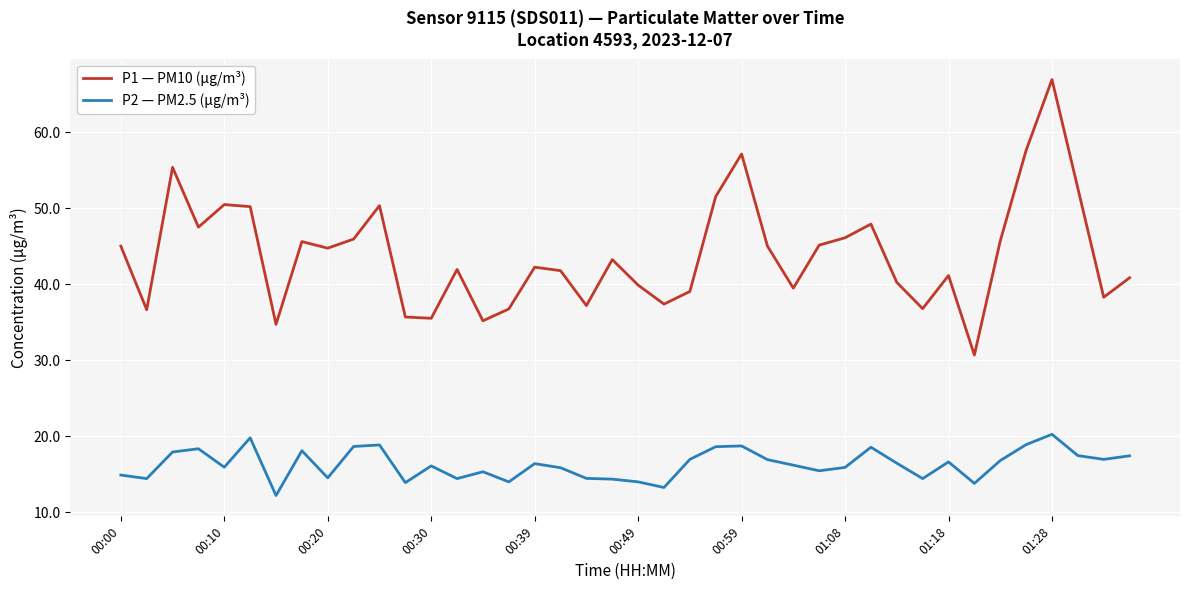

What is the minimum value shown in the chart?

12.2